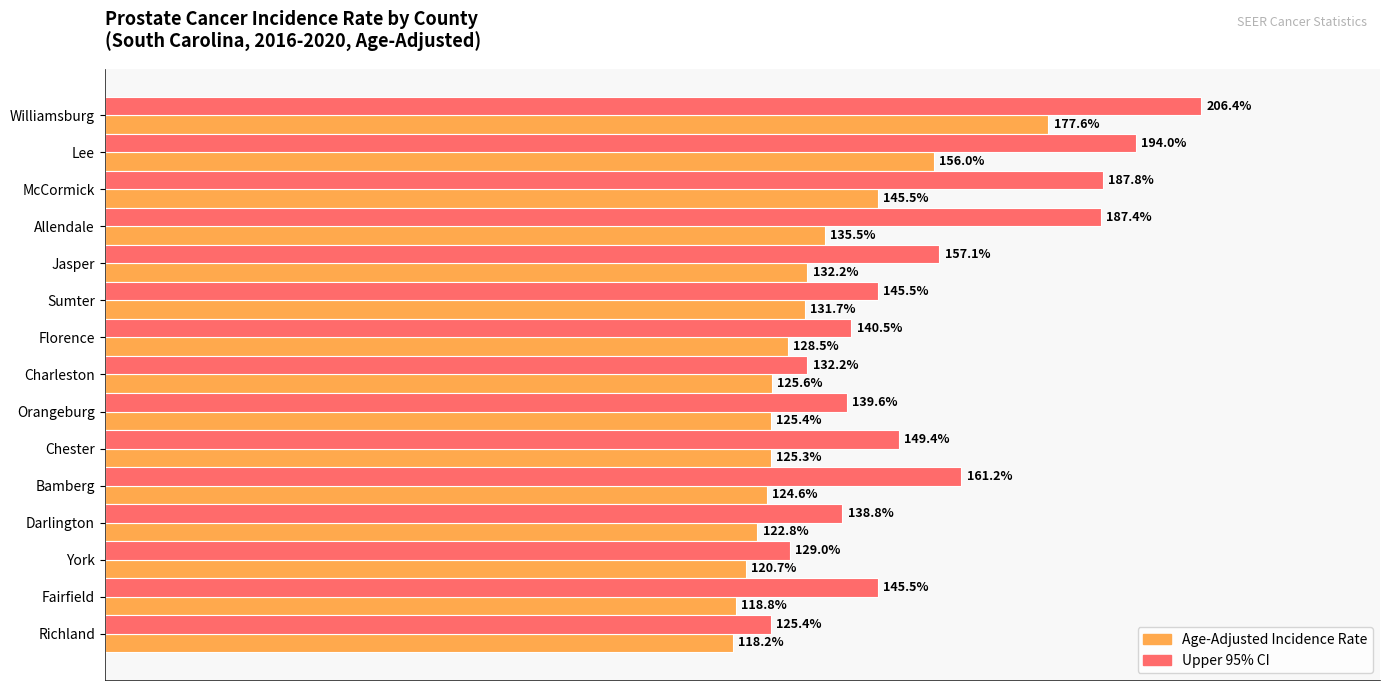

Which category has the lowest value in the Age-Adjusted Incidence Rate series?

Richland